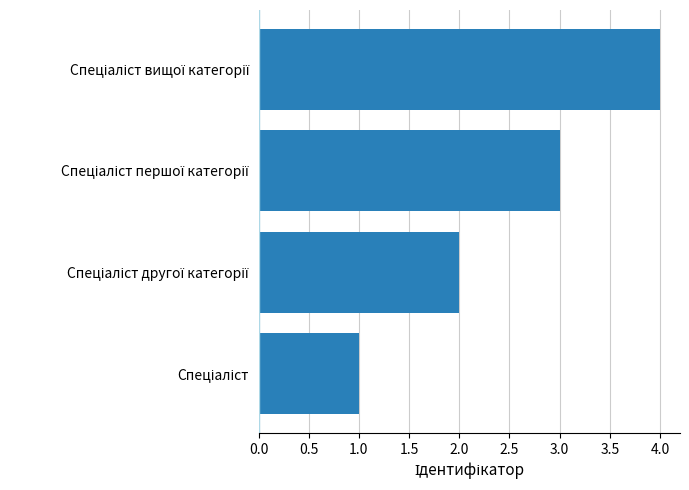

What is the difference between the maximum and minimum values?

3